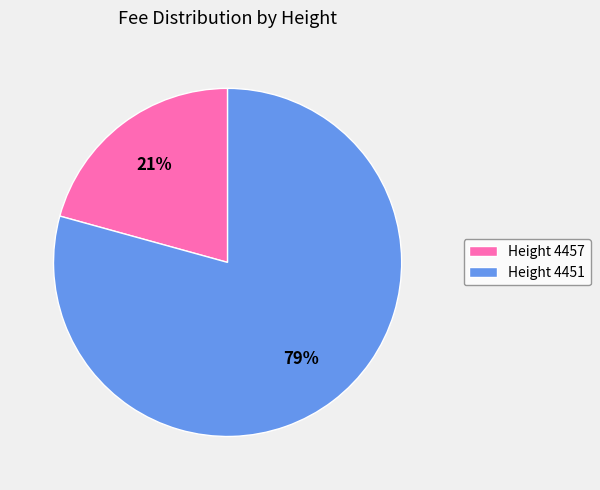

Do Height 4451 and Height 4457 together represent more than half of the pie?

Yes